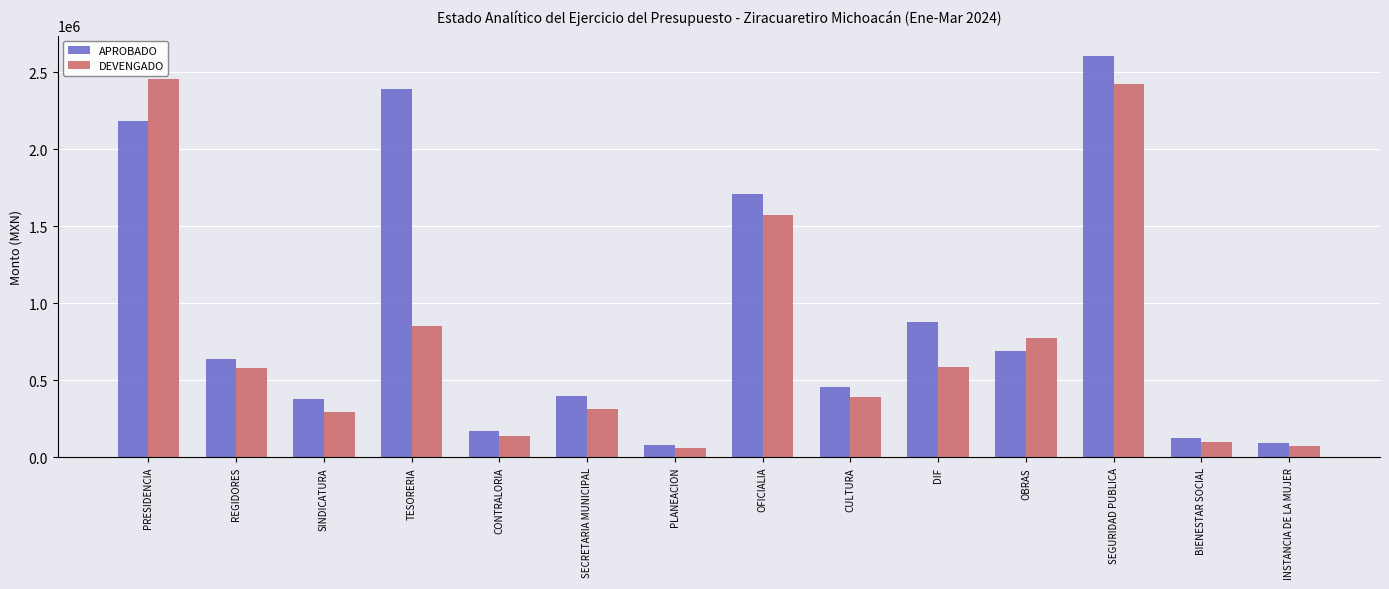

How many values in the APROBADO series exceed 639493?

7